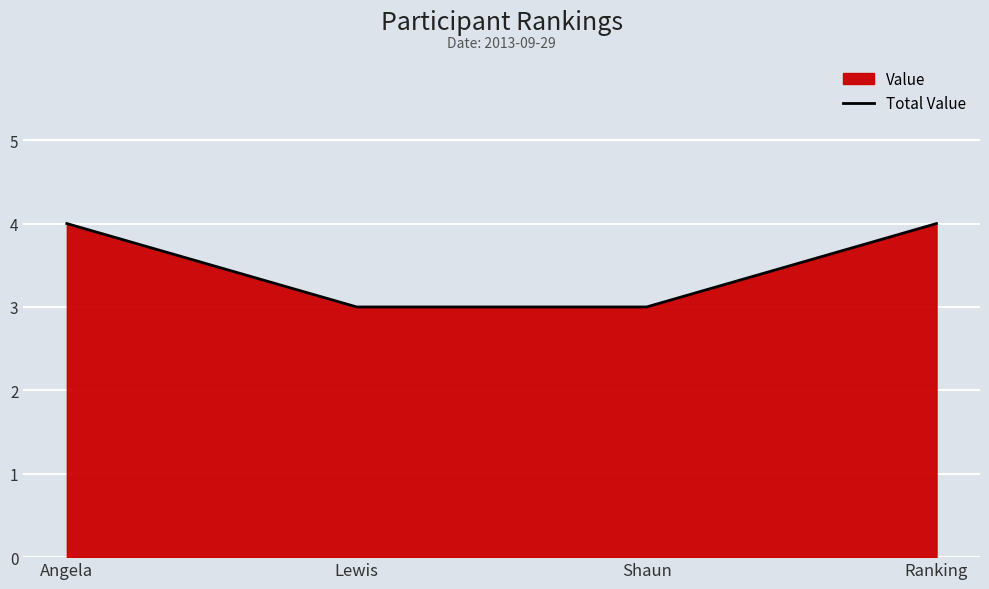

What is the difference between the maximum and minimum values?

1